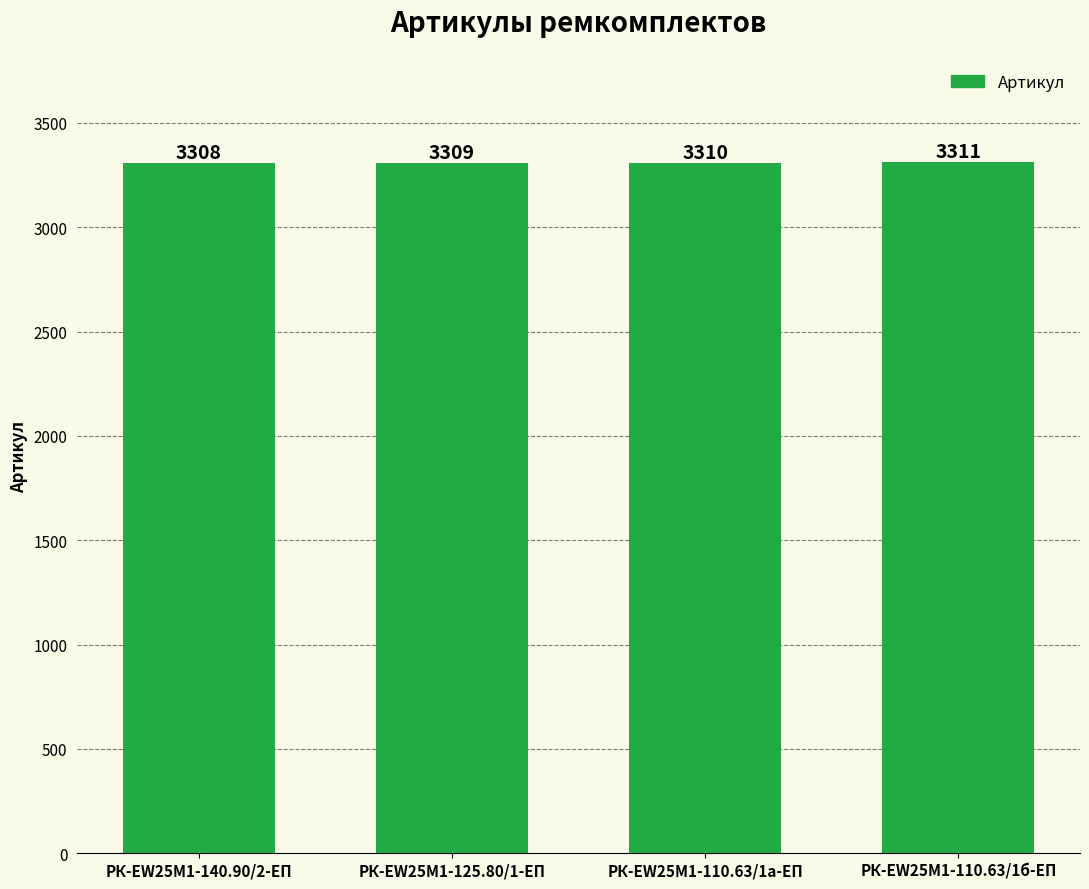

Does the chart contain any negative values?

No